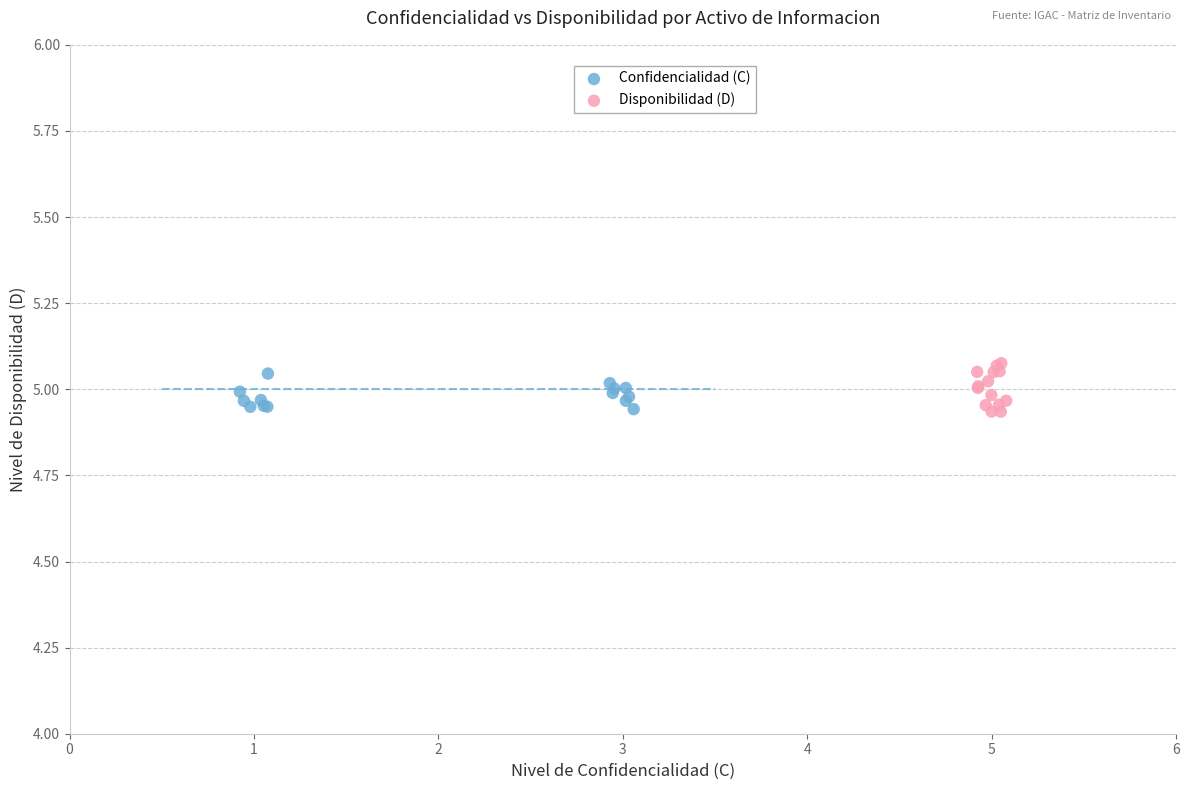

Which series has the widest spread of Y values?

Disponibilidad (D)